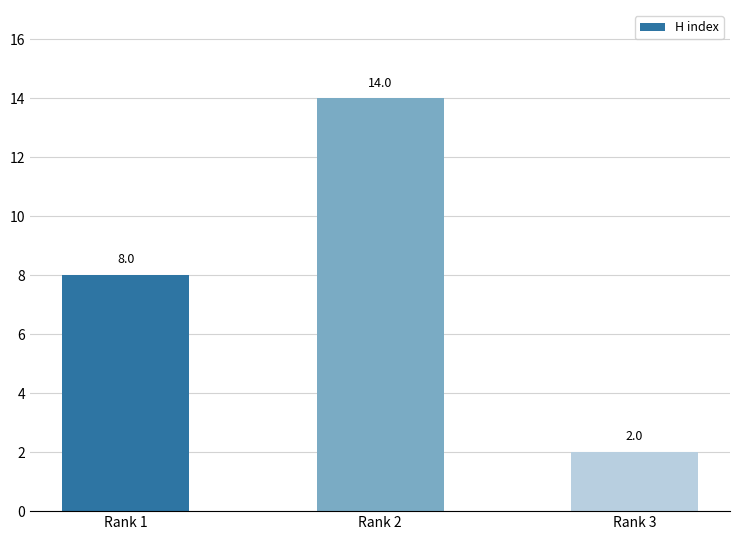

What is the minimum value shown in the chart?

2